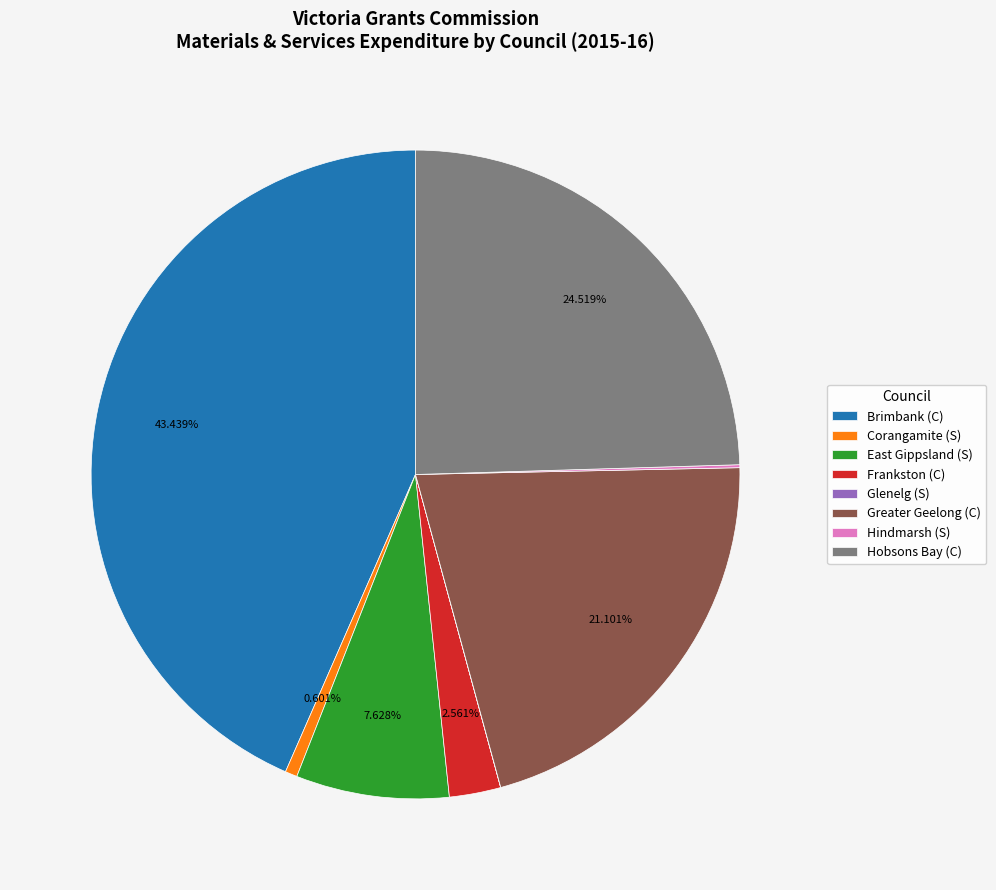

The Frankston (C) slice represents 16% of the pie. True or false?

False